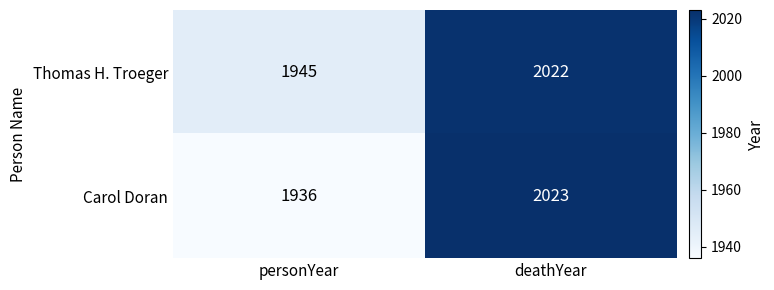

Which series has the largest total across all categories?

Thomas H. Troeger